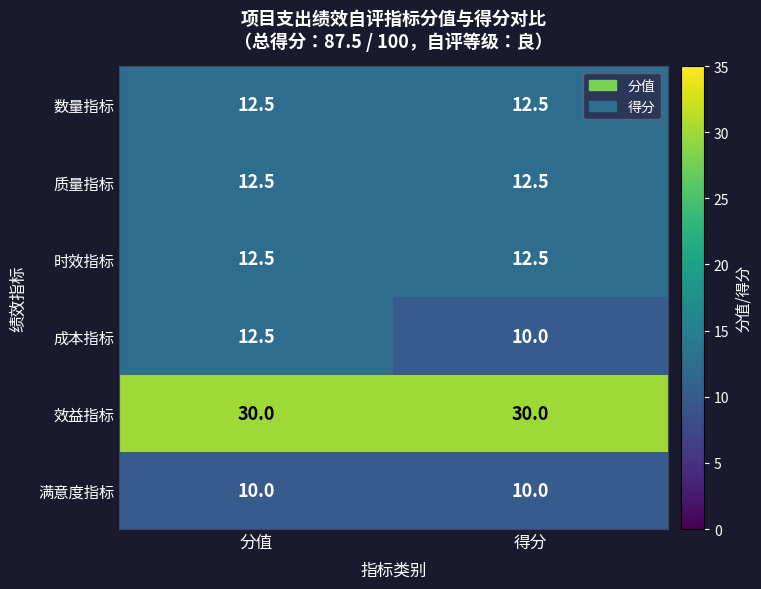

True or false: 效益指标 has a value of 30.0 at 分值.

True